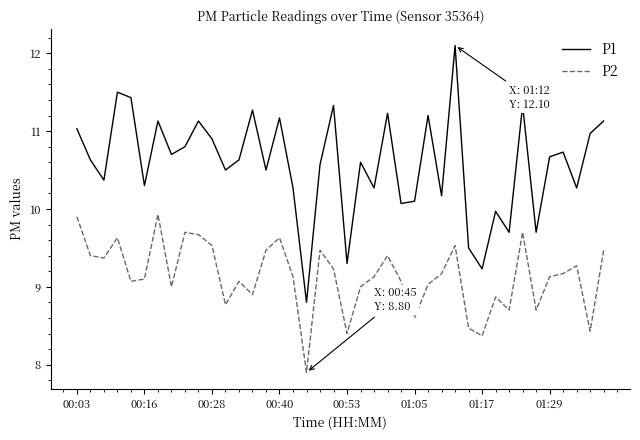

Which series has the largest total across all categories?

P1